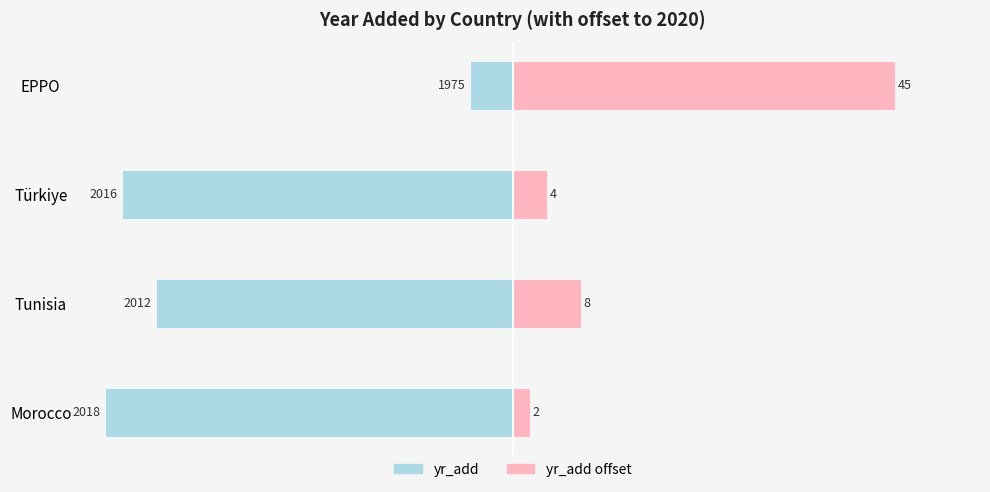

Reading left to right, extract all data points from this chart.

yr_add (left): -48	-42	-46	-5
yr_add offset (right): 2	8	4	45